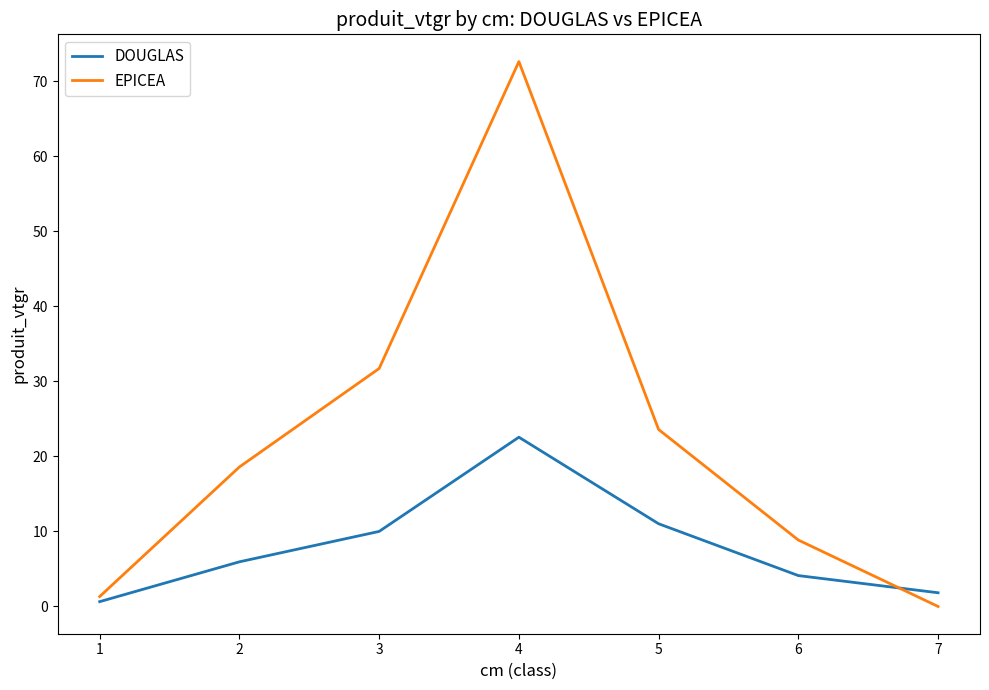

Is this an area chart (filled region under the line)?

No